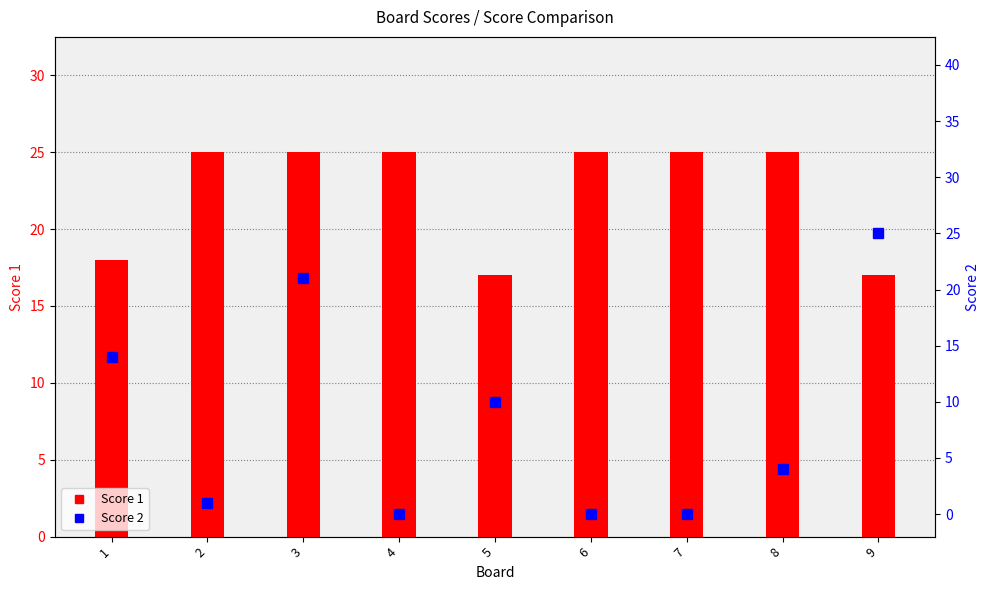

Between 1 and 9, which series saw the biggest shift?

Score 2